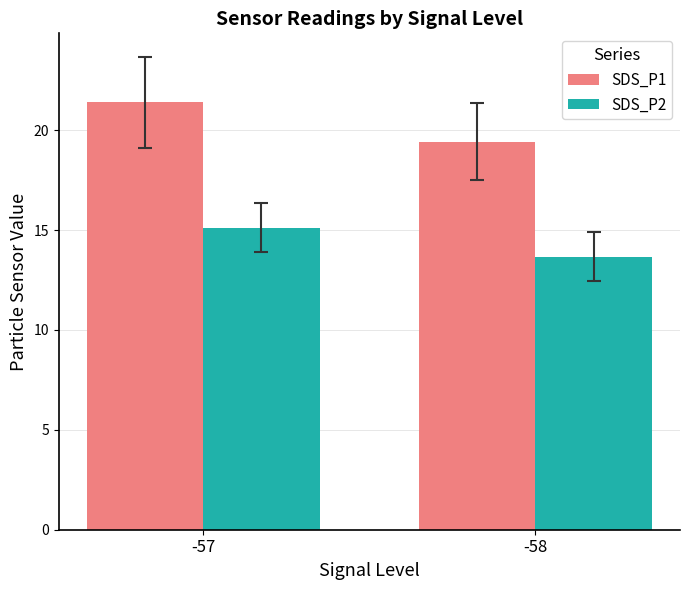

At which label does SDS_P1 first exceed 21?

-57